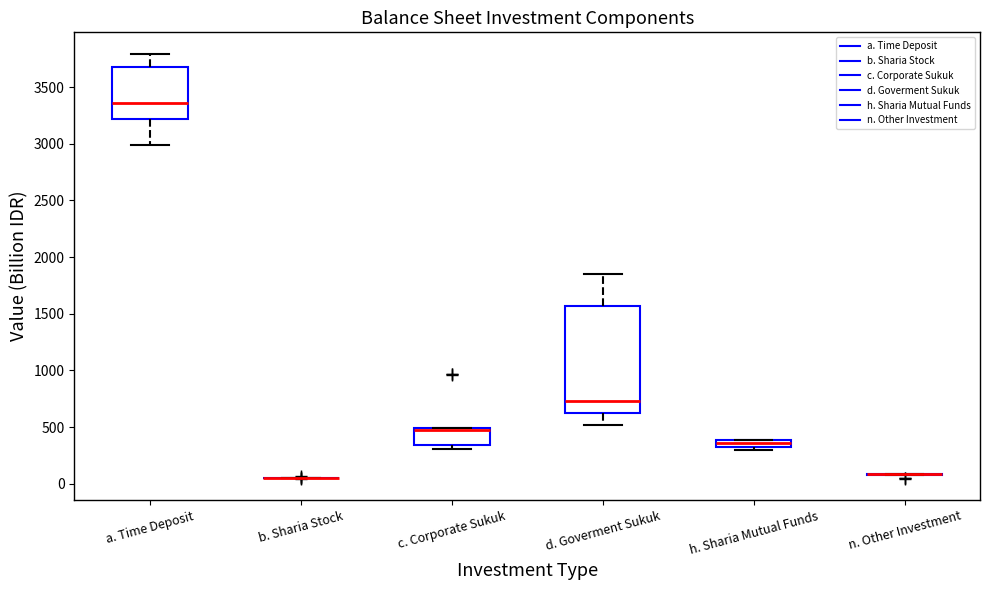

Comparing the boxes themselves (not the whiskers), which one is the tallest?

d. Goverment Sukuk